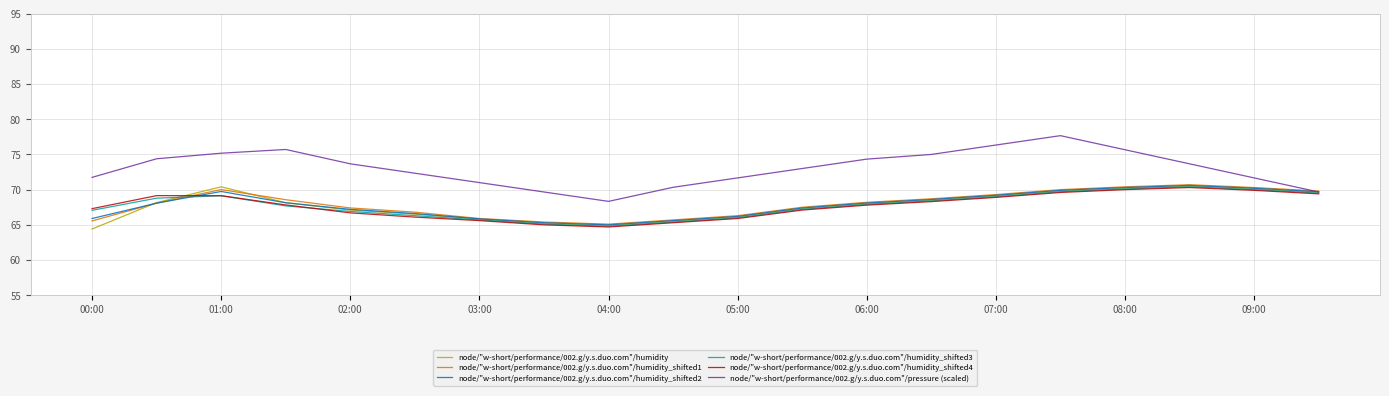

At how many categories does at least one series exceed 70?

17